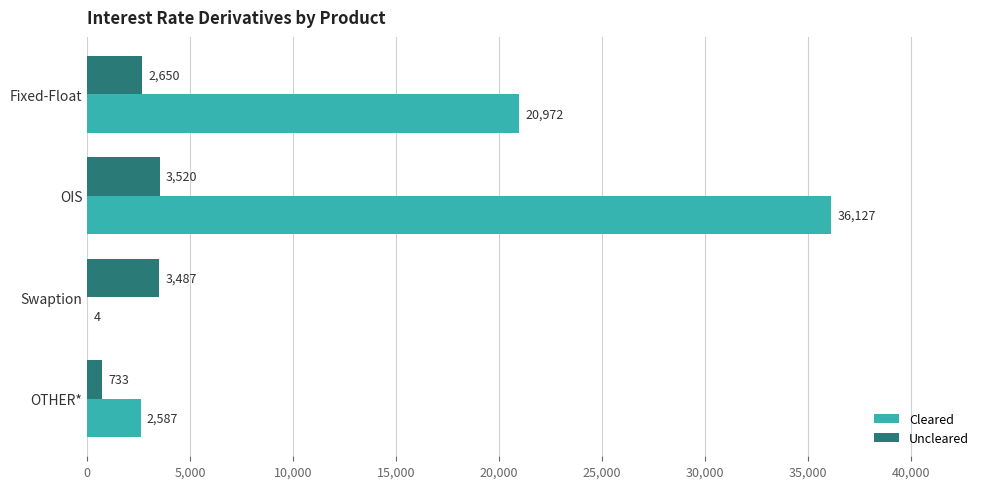

Which series changed the most between Fixed-Float and Swaption?

Cleared